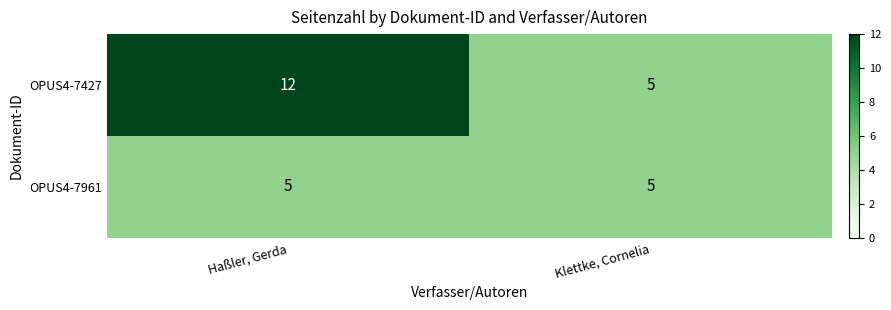

Which category has the highest value across all series?

Haßler, Gerda